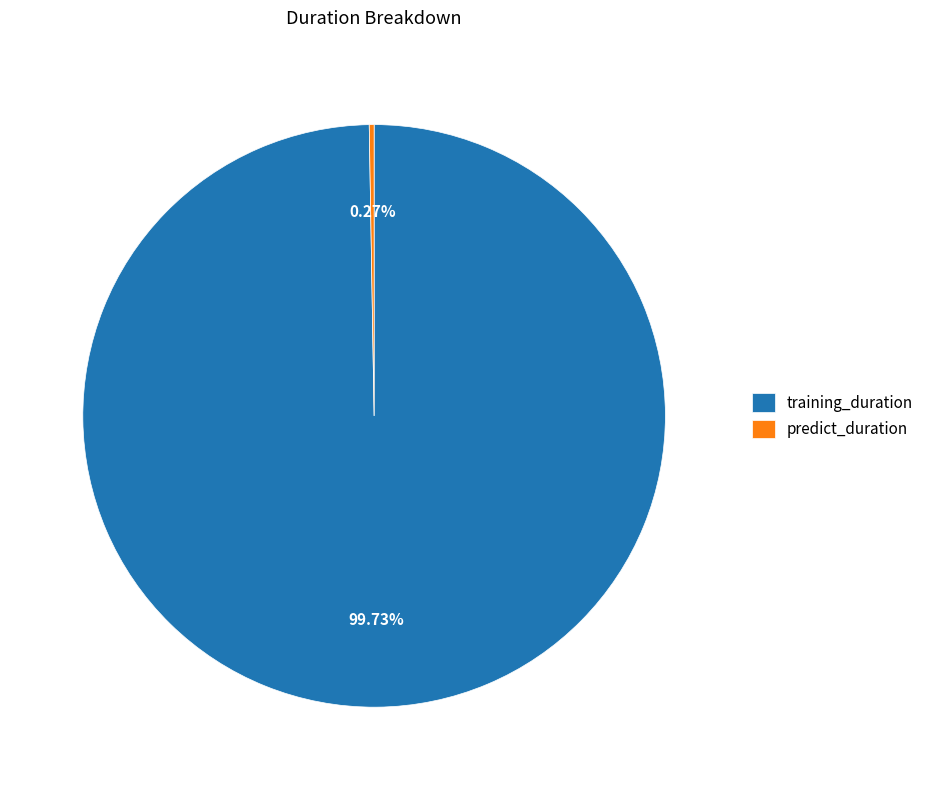

What portion of the pie excludes training_duration?

0.3%